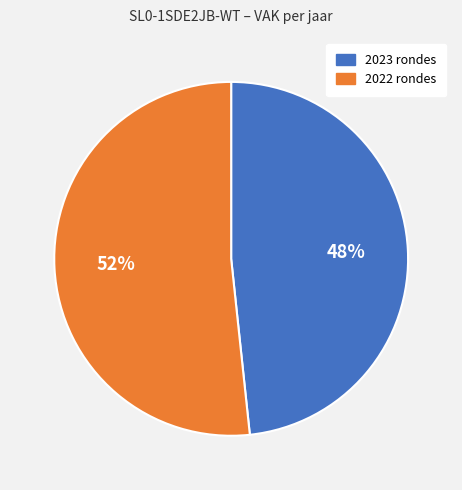

To the nearest percent, what percentage of the pie is 2023 rondes?

48%